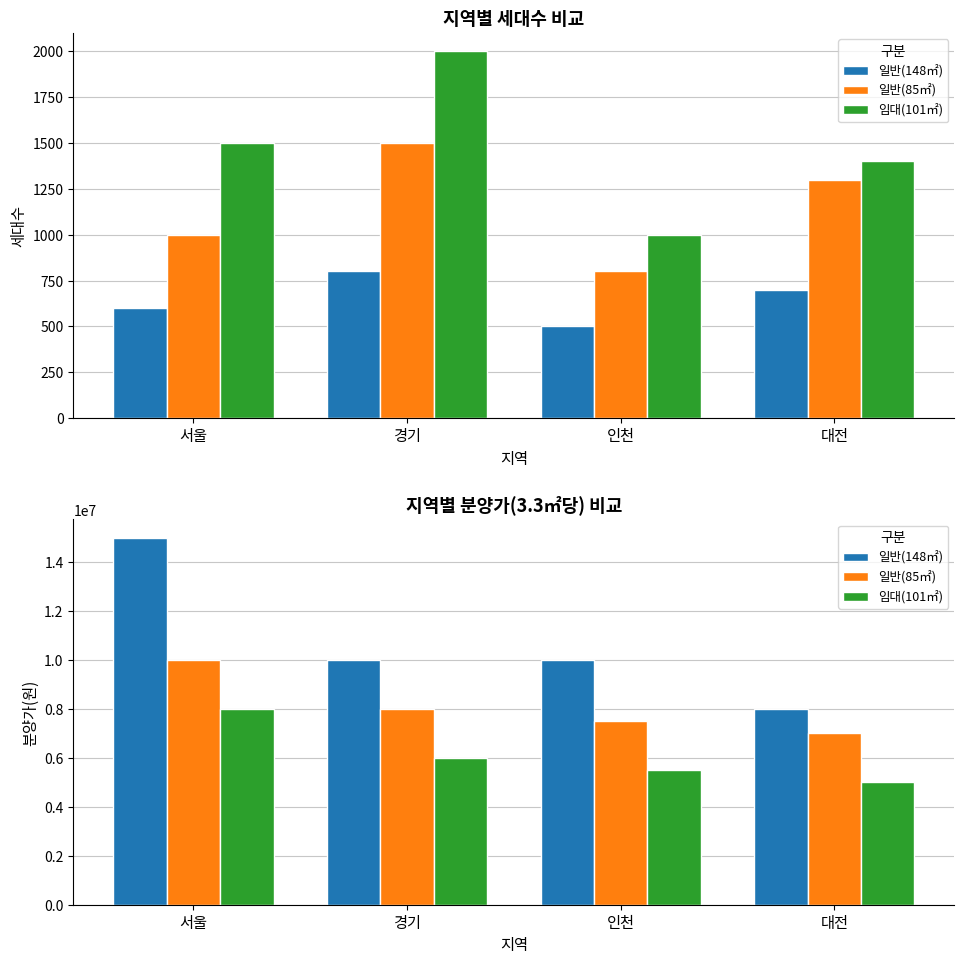

What position from the right is 대전?

1